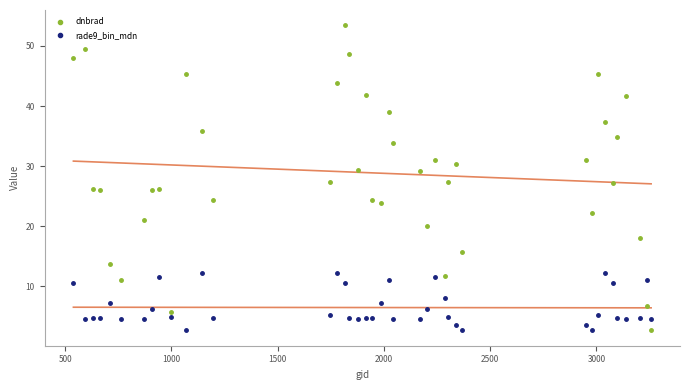

Which series contains the highest Y value?

dnbrad